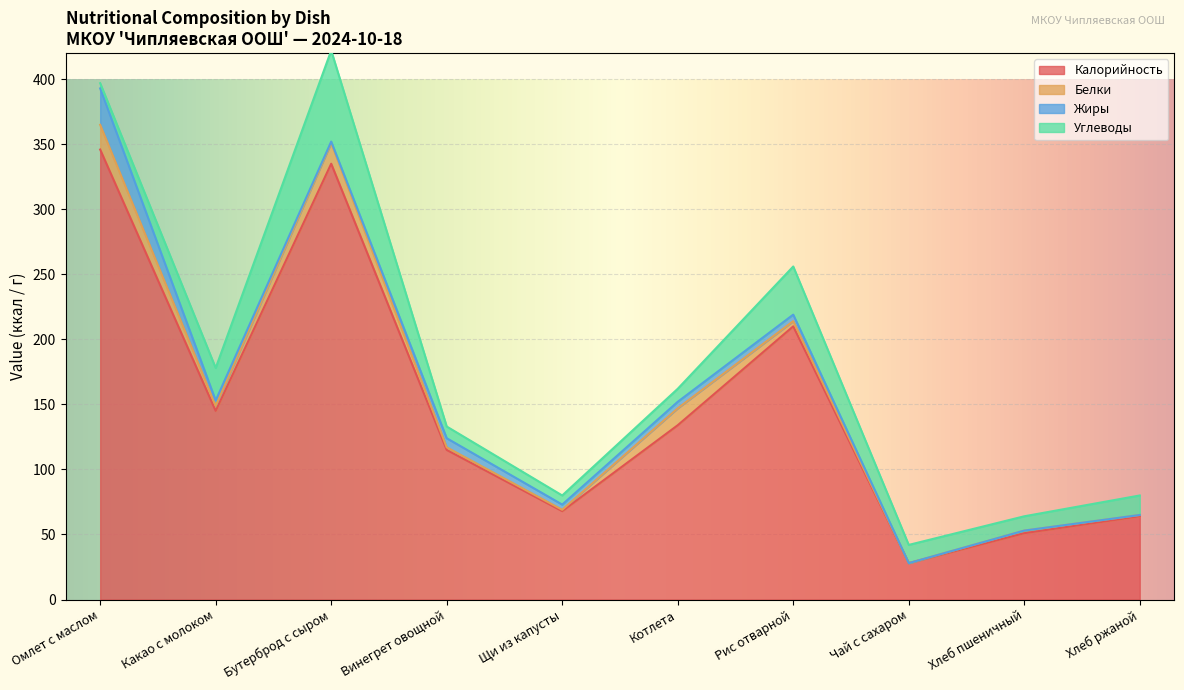

Does the chart display data point markers on the line(s)?

No